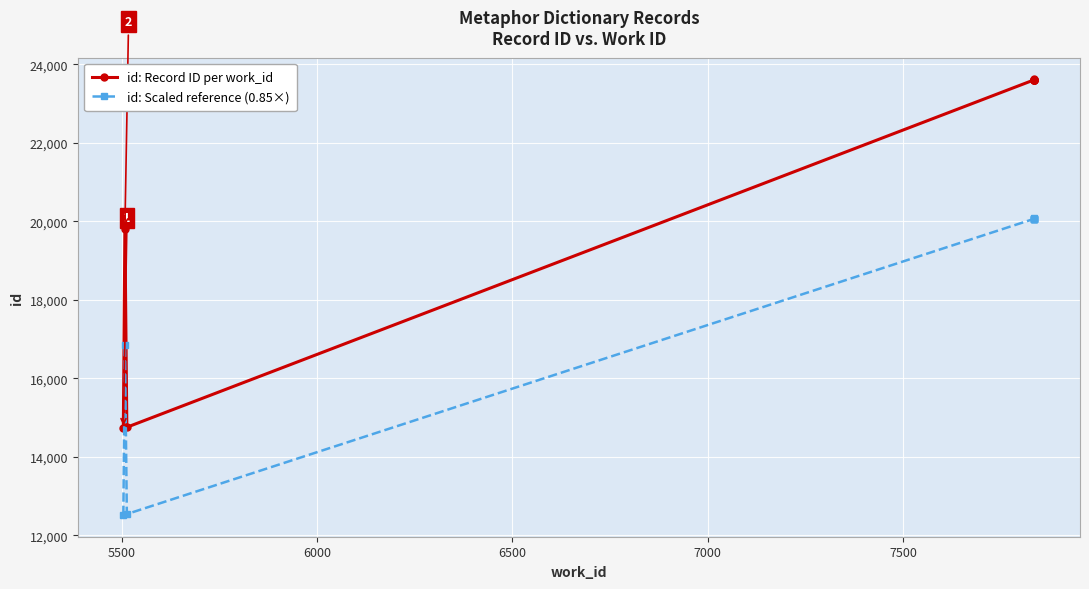

How many values in the id: Scaled reference (0.85×) series are below 20068?

5